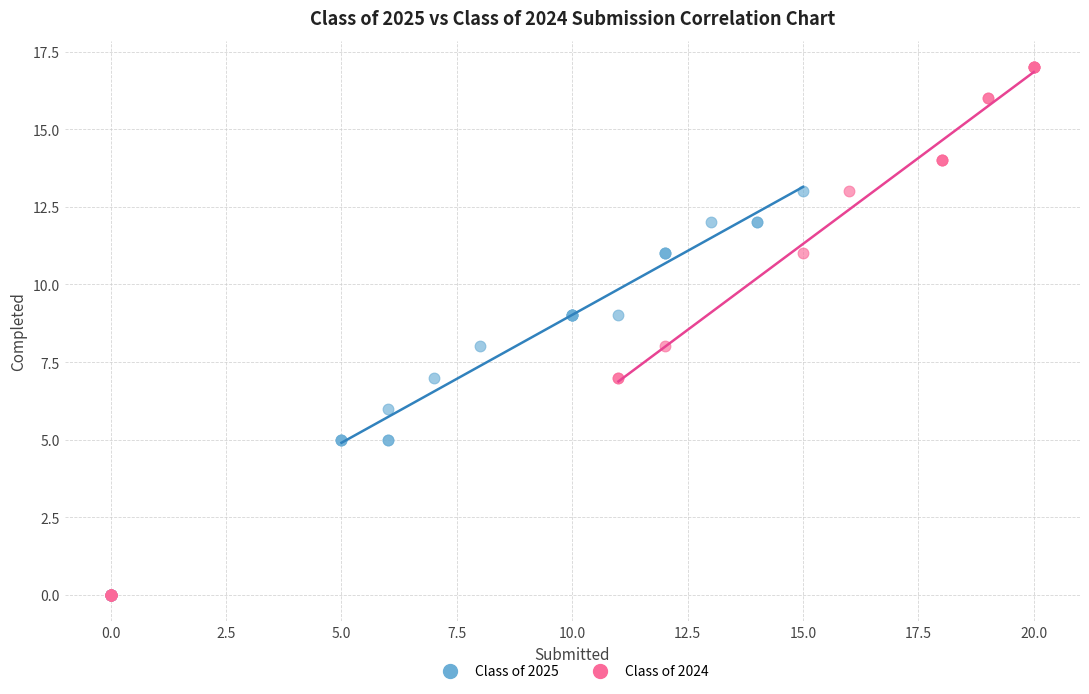

Which series reaches the maximum Y coordinate?

Class of 2024